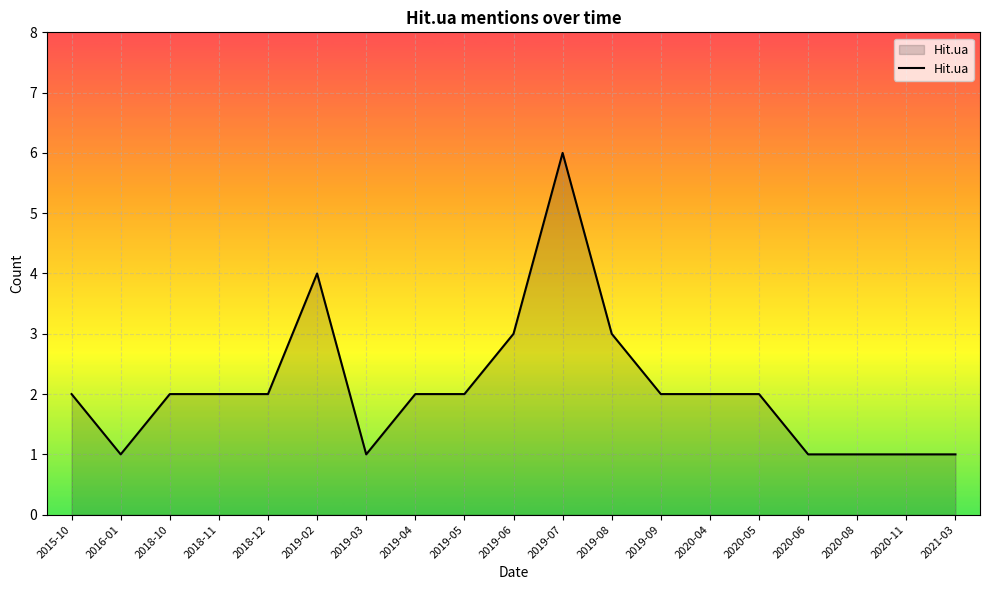

What is the difference between the second highest and second lowest values?

3